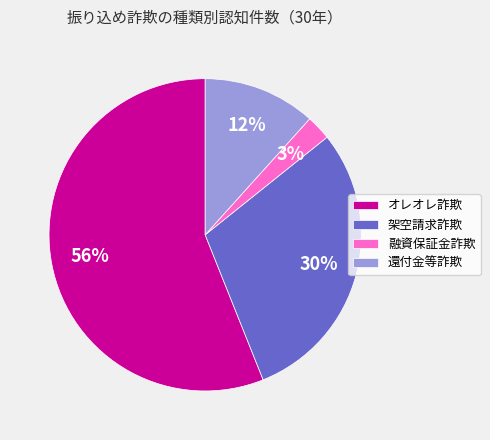

Is the sum of 融資保証金詐欺 and 架空請求詐欺 greater than half?

No